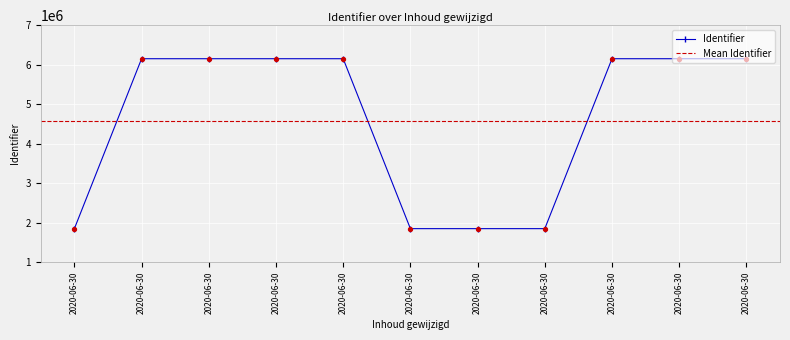

What is the change in value from 2020-06-30 to 2020-06-30?

+3